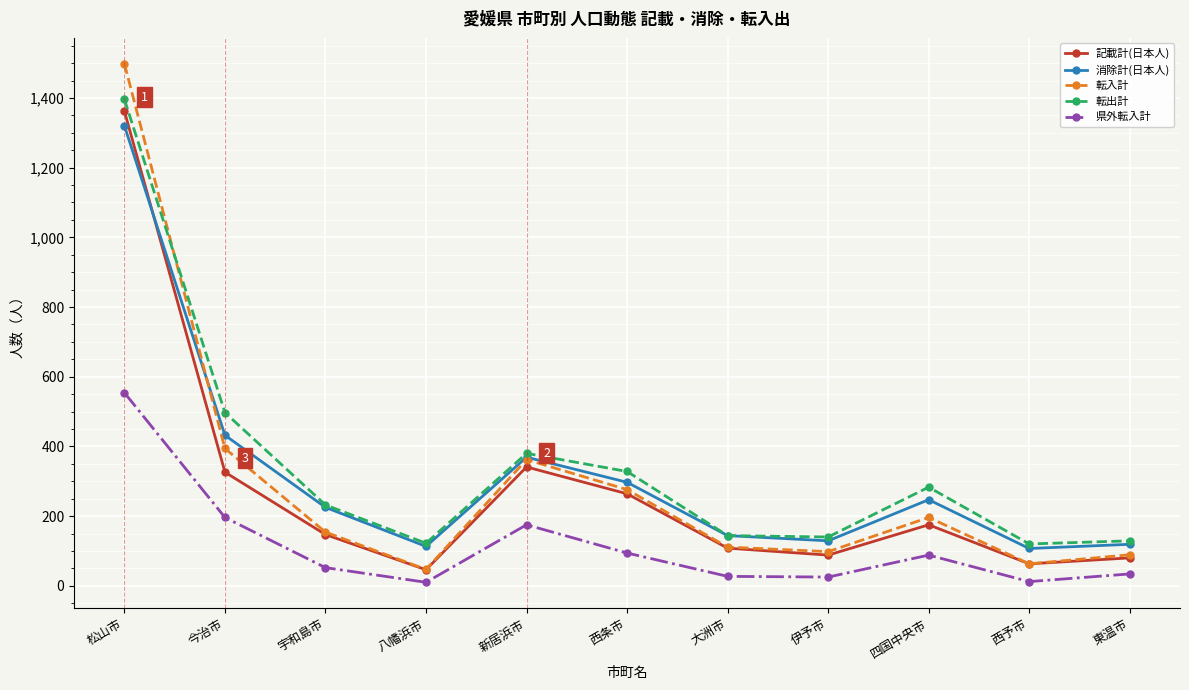

What is the total value across all series at 伊予市?

480